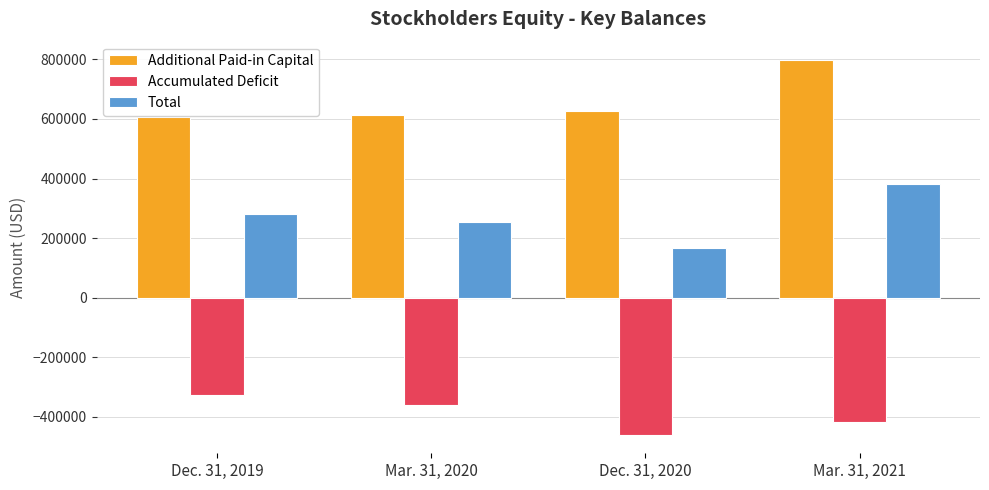

How many values in the Additional Paid-in Capital series are below 625762?

2